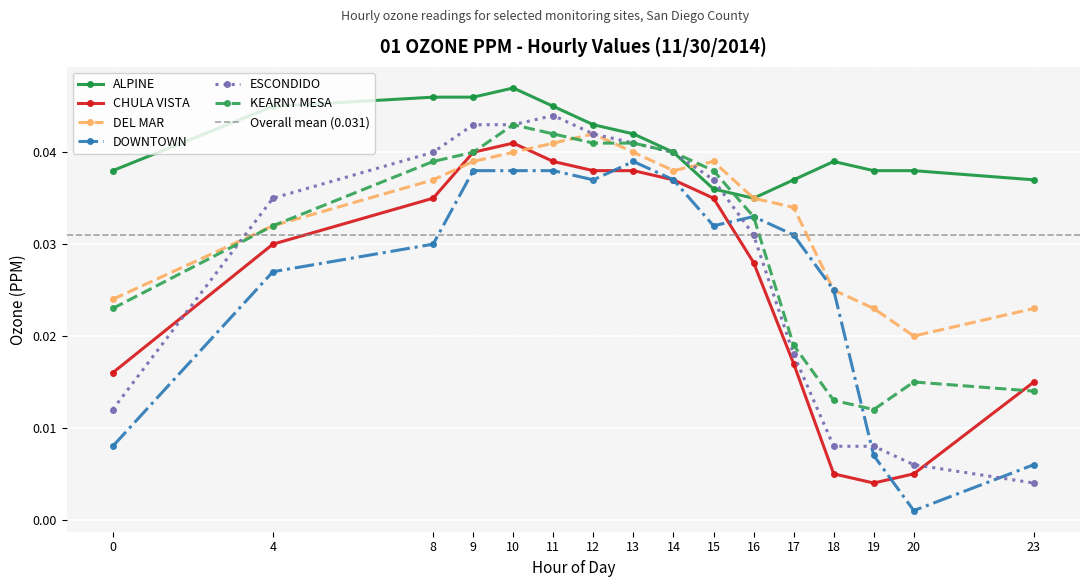

True or false: KEARNY MESA has more than 0 points higher than both neighbors.

True